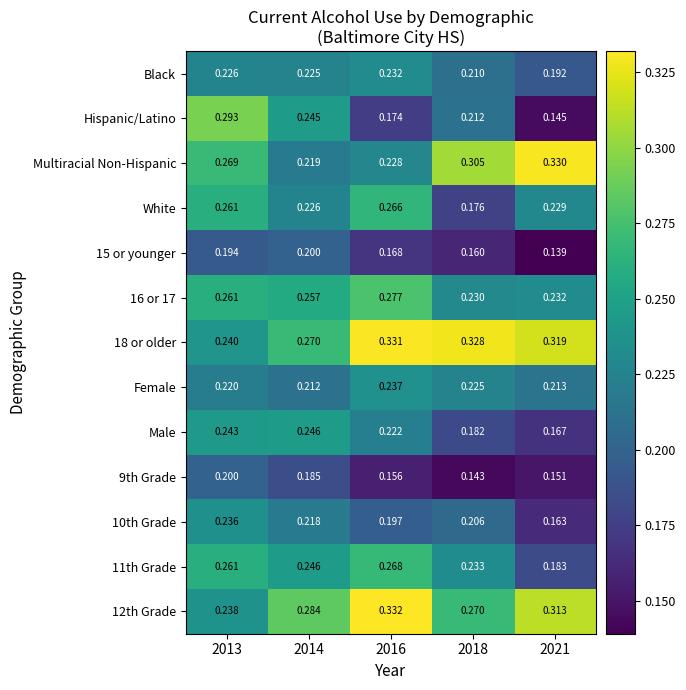

Between 2018 and 2021, which series saw the biggest shift?

Hispanic/Latino